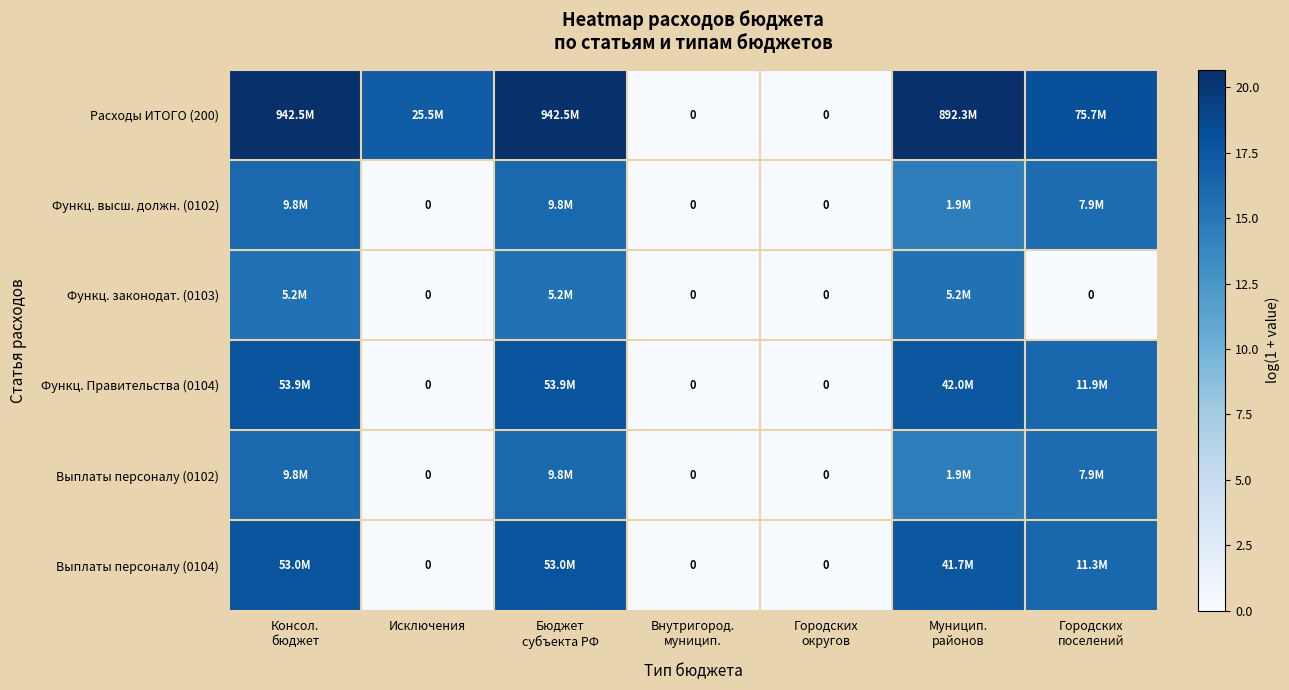

At which category is the sum across all series the highest?

Консол.
бюджет